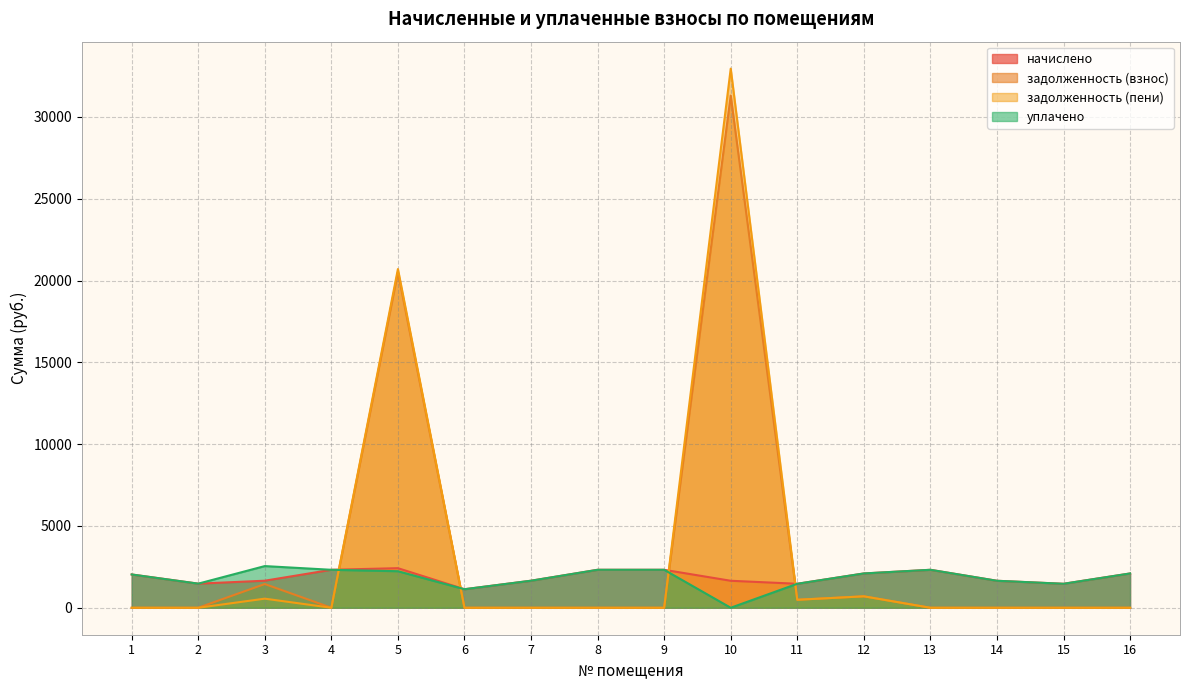

The value of задолженность (пени) at 6 is 0.0. True or false?

True